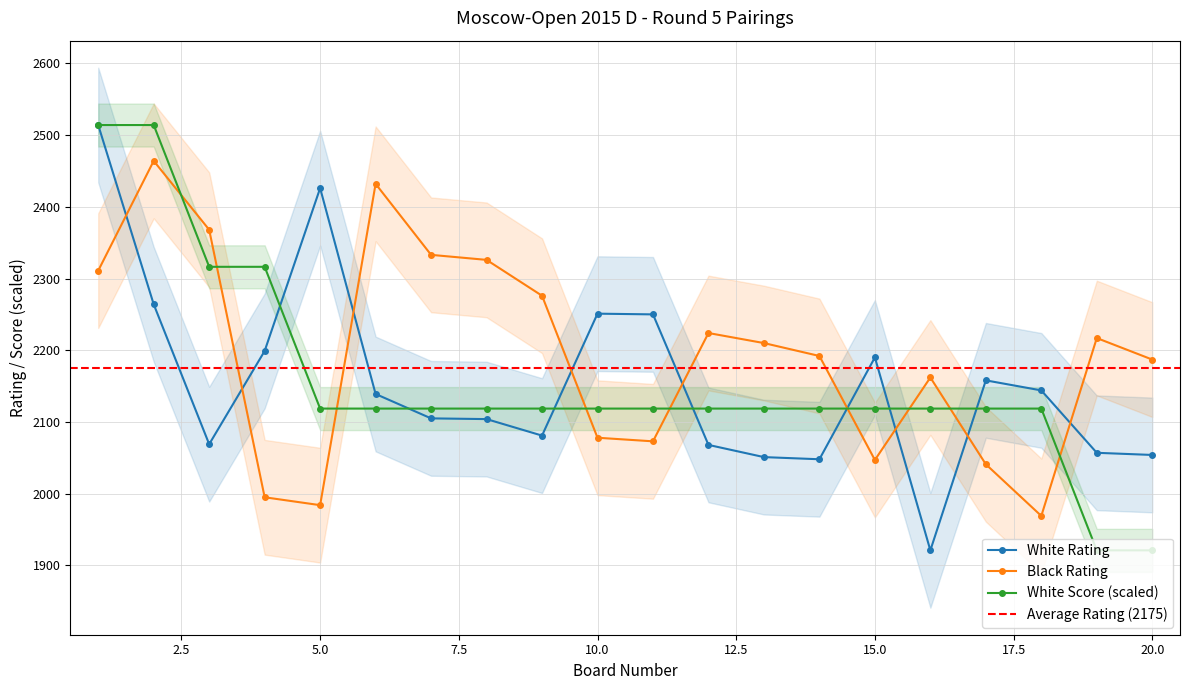

Reading left to right, transcribe all the data shown in this chart.

White Rating: 2514.0	2264.0	2069.0	2199.0	2426.0	2139.0	2105.0	2104.0	2081.0	2251.0	2250.0	2068.0	2051.0	2048.0	2190.0	1921.0	2158.0	2144.0	2057.0	2054.0
Black Rating: 2311.0	2464.0	2368.0	1995.0	1984.0	2432.0	2333.0	2326.0	2276.0	2078.0	2073.0	2224.0	2210.0	2192.0	2047.0	2162.0	2041.0	1969.0	2217.0	2187.0
White Score: 2514.0	2514.0	2316.3	2316.3	2118.7	2118.7	2118.7	2118.7	2118.7	2118.7	2118.7	2118.7	2118.7	2118.7	2118.7	2118.7	2118.7	2118.7	1921.0	1921.0